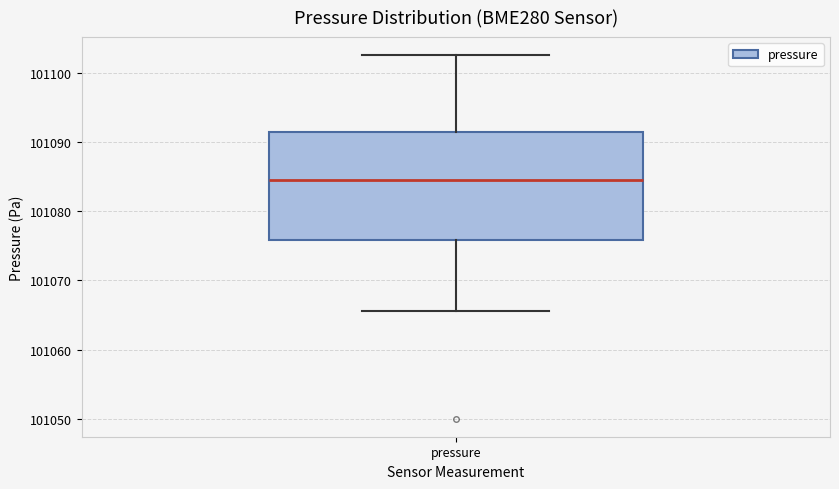

Where is the lower edge of the box for pressure on the y-axis? The values are not printed on the chart, so give them approximately, as read against the axis.

101076